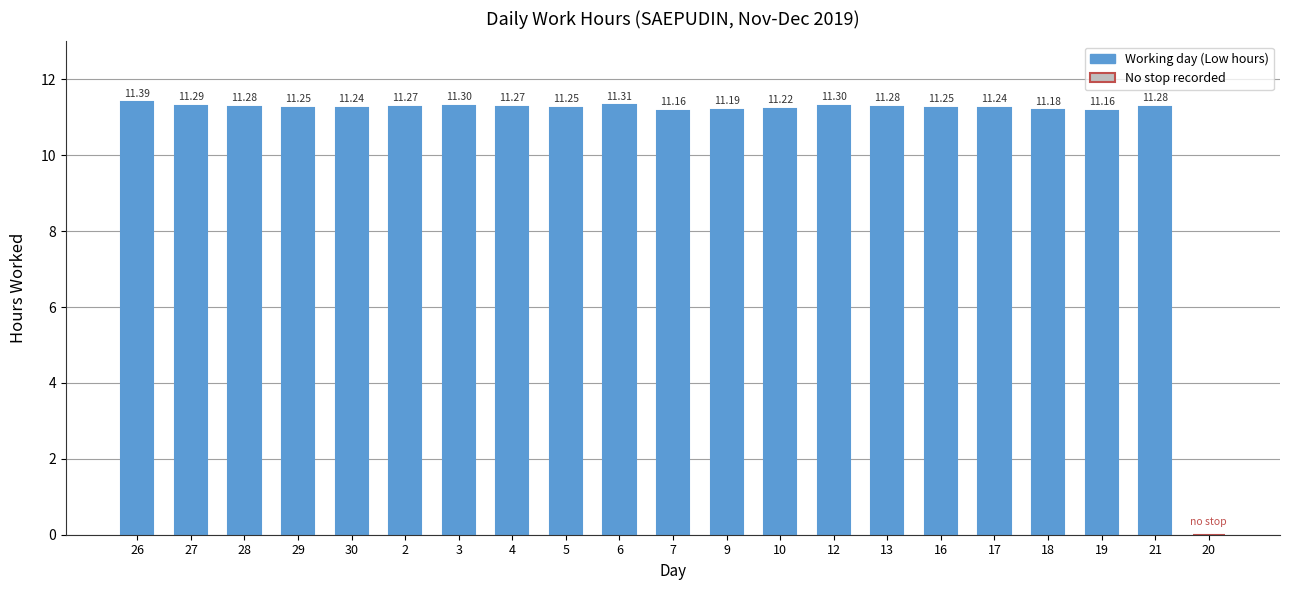

What is the ratio of the value at 18 to the value at 7?

1.0